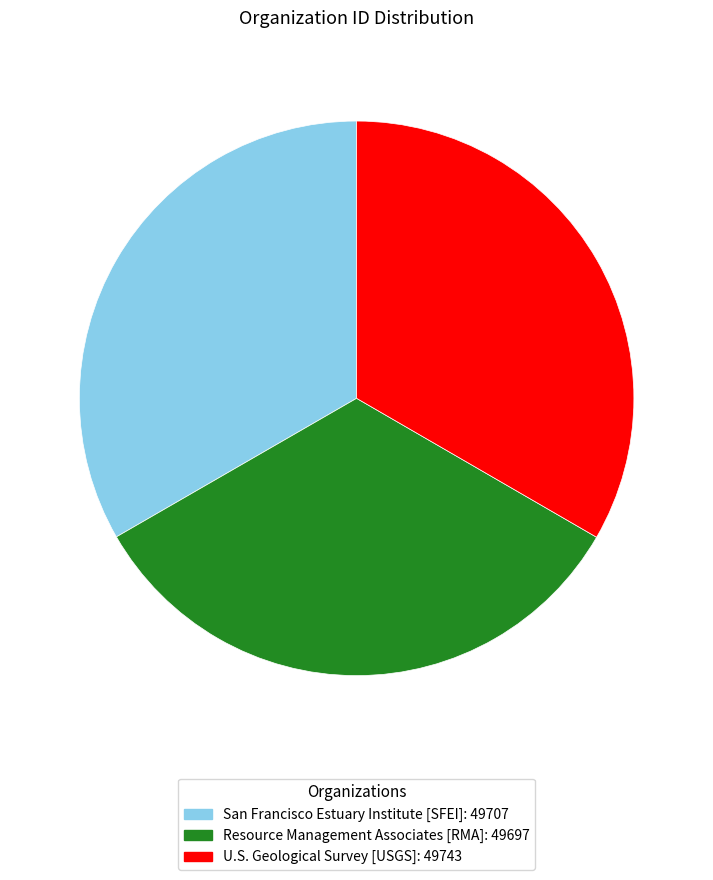

Is it true that San Francisco Estuary Institute [SFEI]: 49707 is 40% of the pie?

False